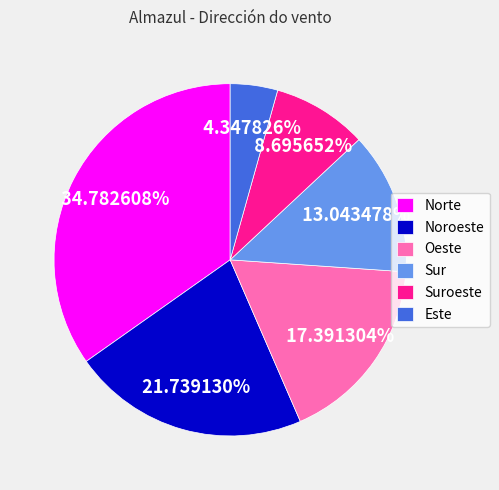

To the nearest percent, what is the combined percentage of Suroeste and Sur?

22%